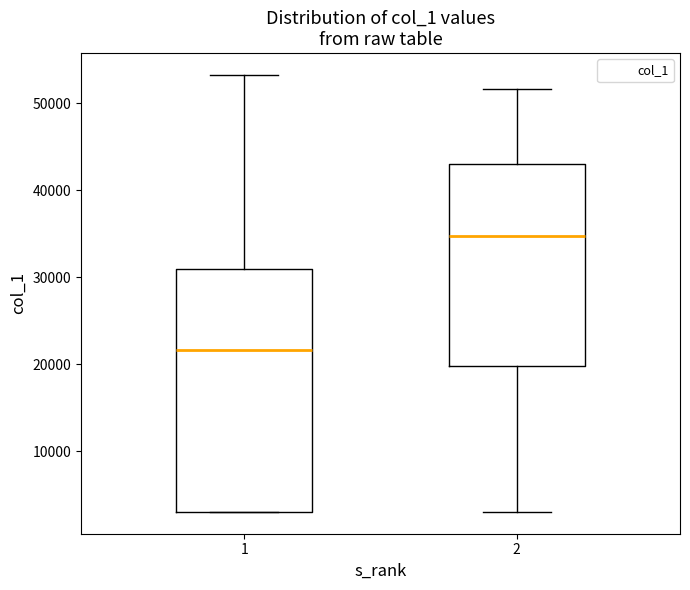

Reading left to right, transcribe this box plot: for each box, give where its median line is, the range the box spans, and where its two whiskers end, as read against the y-axis. The values are not printed on the chart, so give them approximately, as read against the axis.

1: median 22000, box 3000 to 31000, whiskers 3000 to 53000
2: median 35000, box 20000 to 43000, whiskers 3000 to 52000